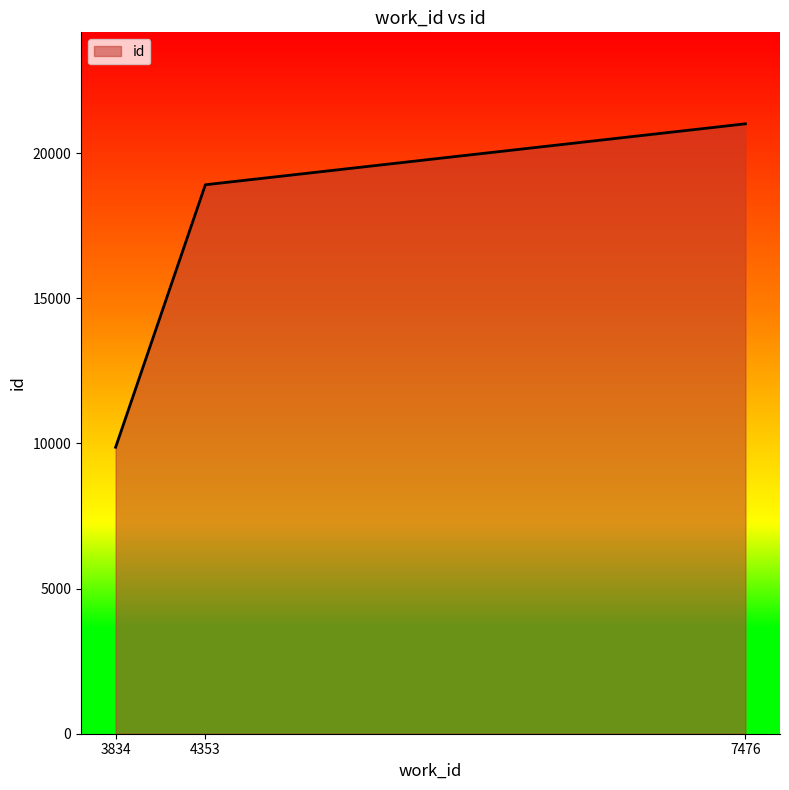

Between 4353 and 7476, which is larger?

7476